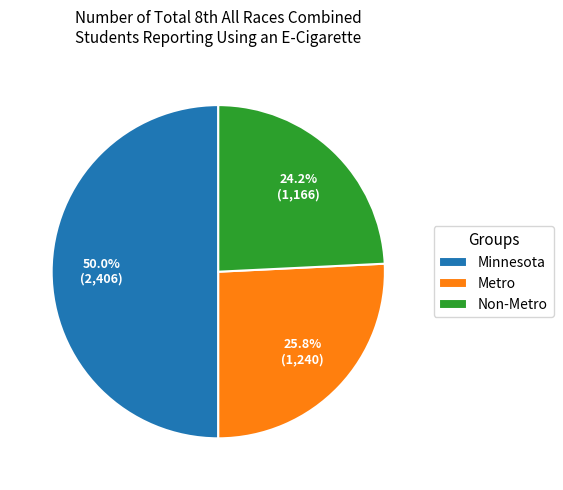

What is the smallest slice in the pie chart?

Non-Metro